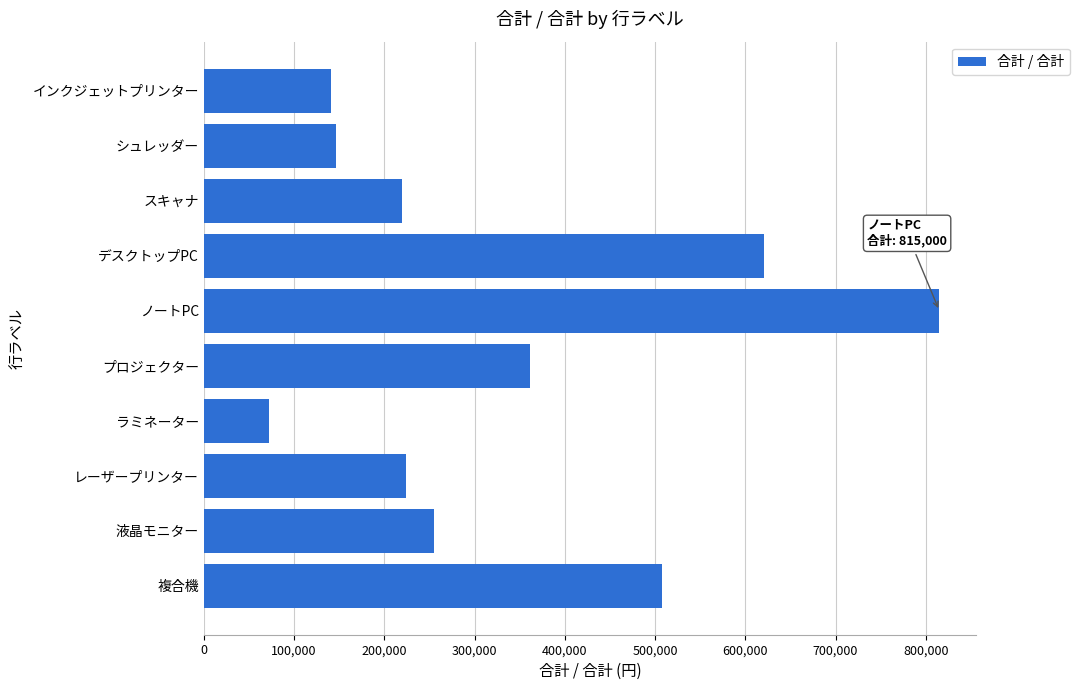

The chart shows a value of 220000 at スキャナ. True or false?

True